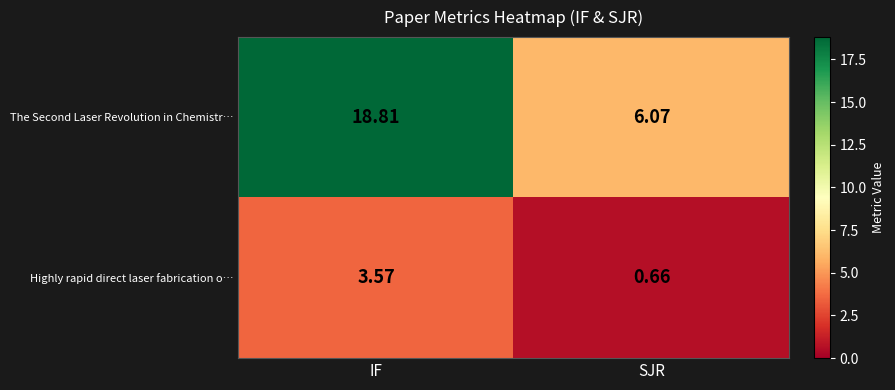

At which label is The Second Laser Revolution in Chemistr… closest to 12?

SJR